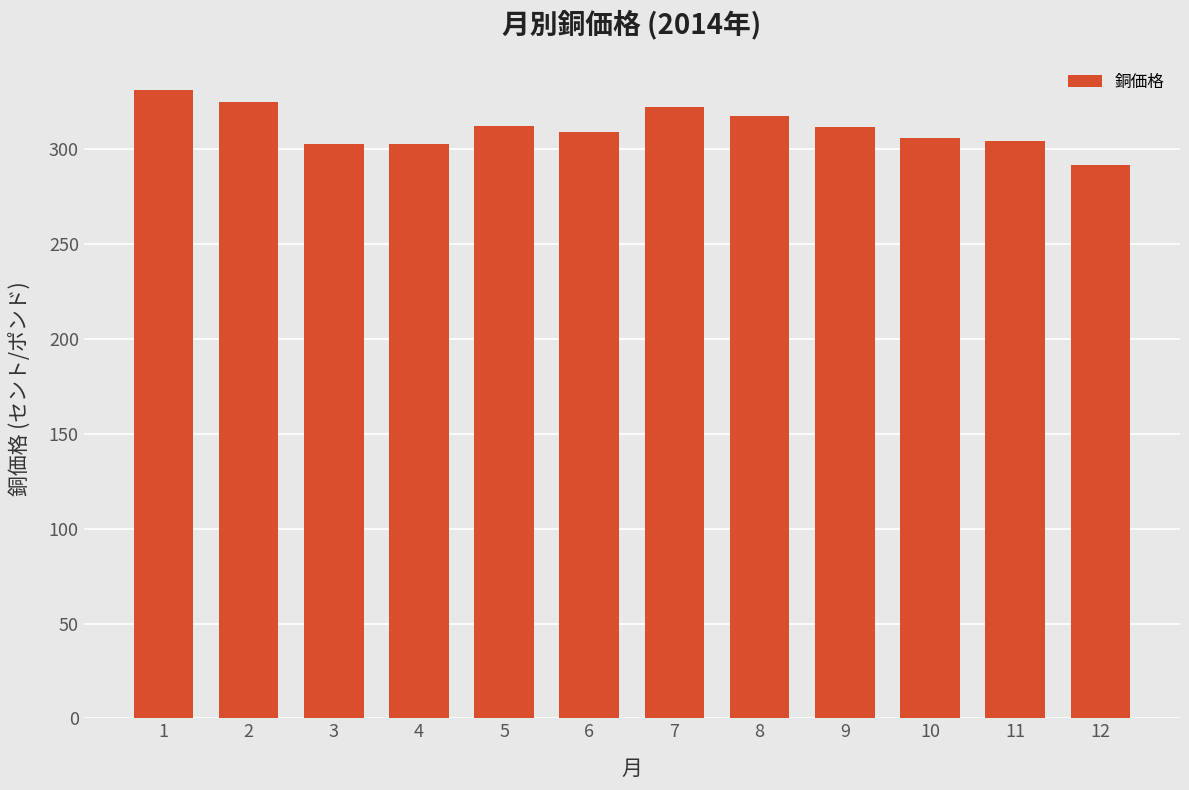

At which label does the data first exceed 311?

1